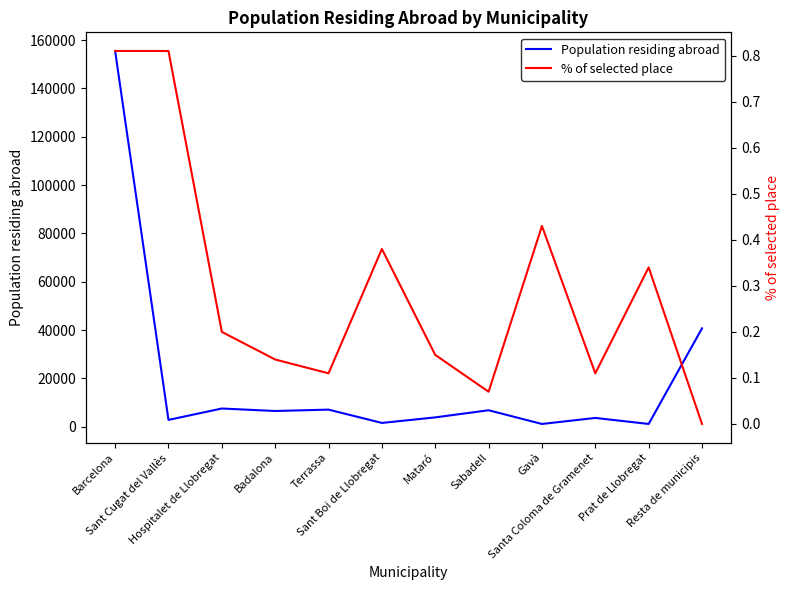

Which series has the largest range (max minus min)?

Population residing abroad